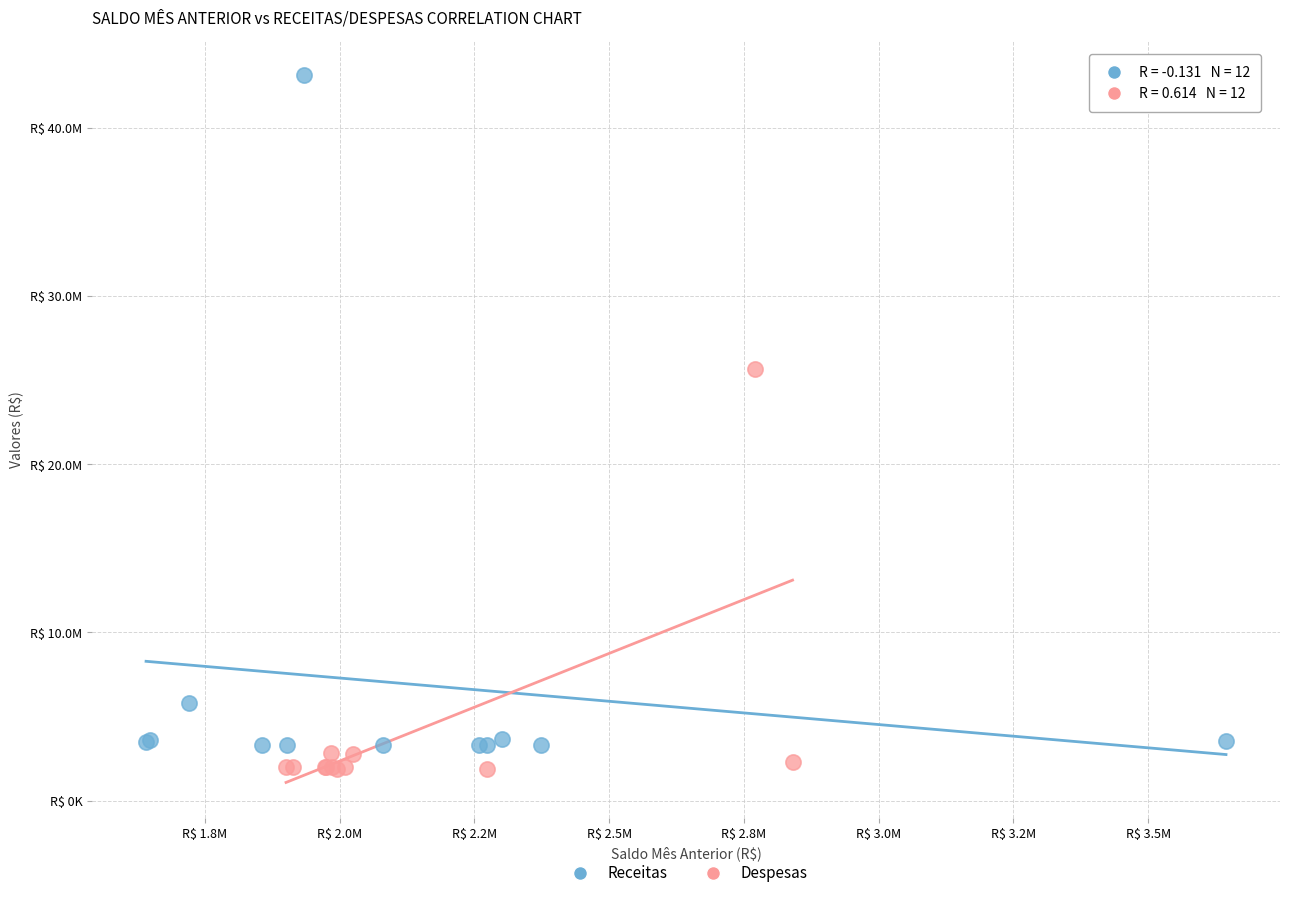

Which series contains the highest Y value?

Receitas